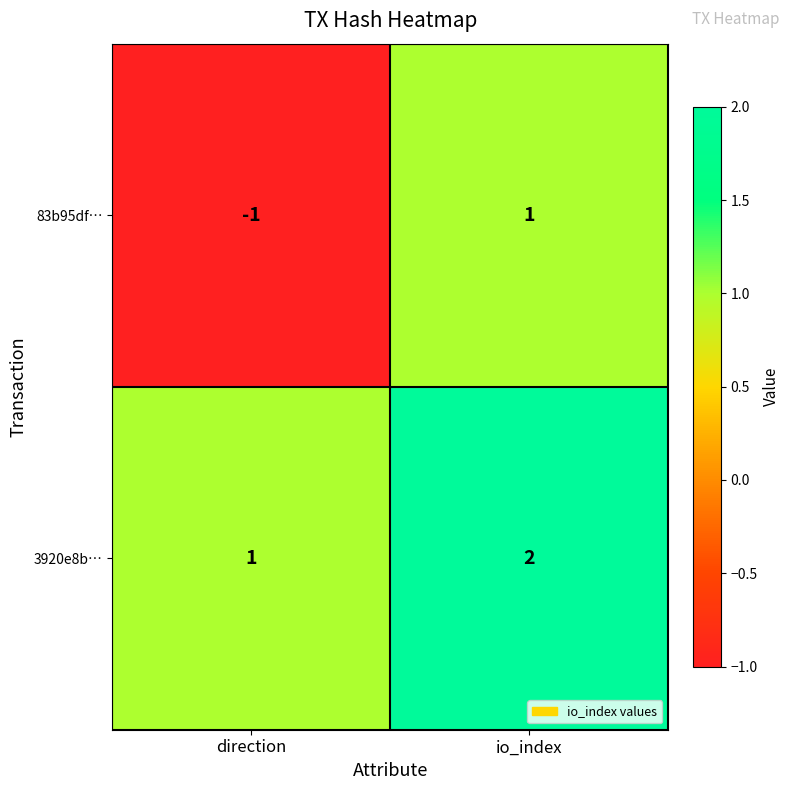

At which label does 3920e8b… reach its peak?

io_index